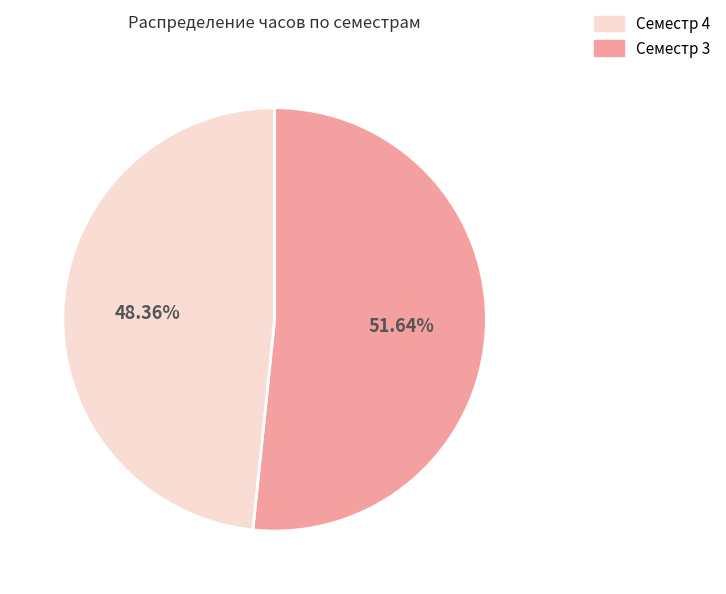

Is there a majority slice in this chart?

Yes